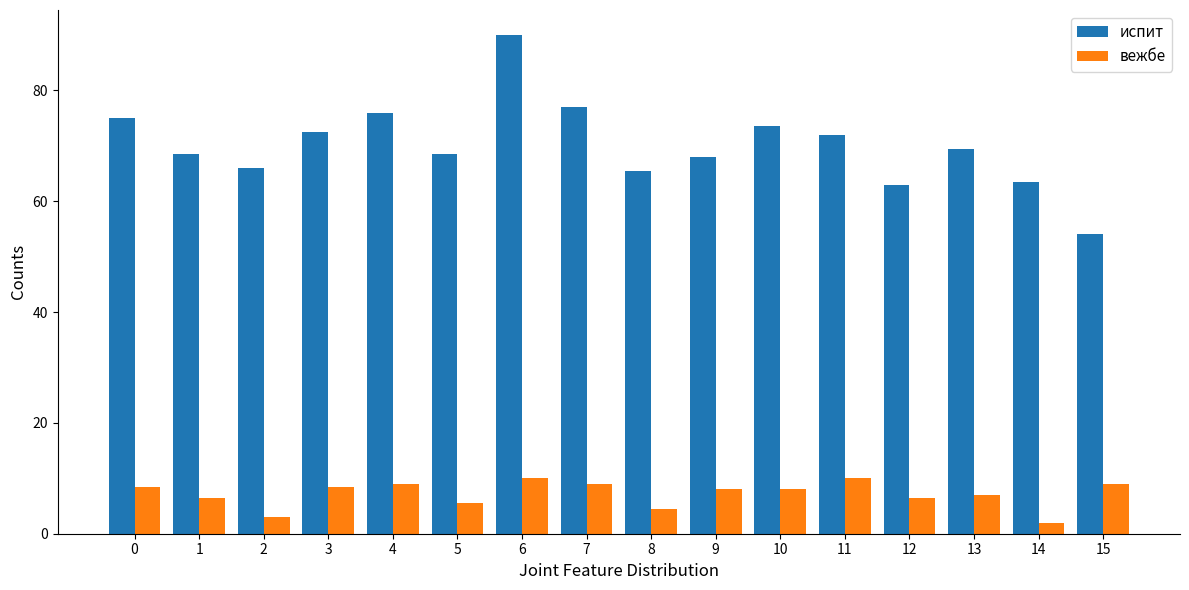

At which label does вежбе reach its minimum?

14